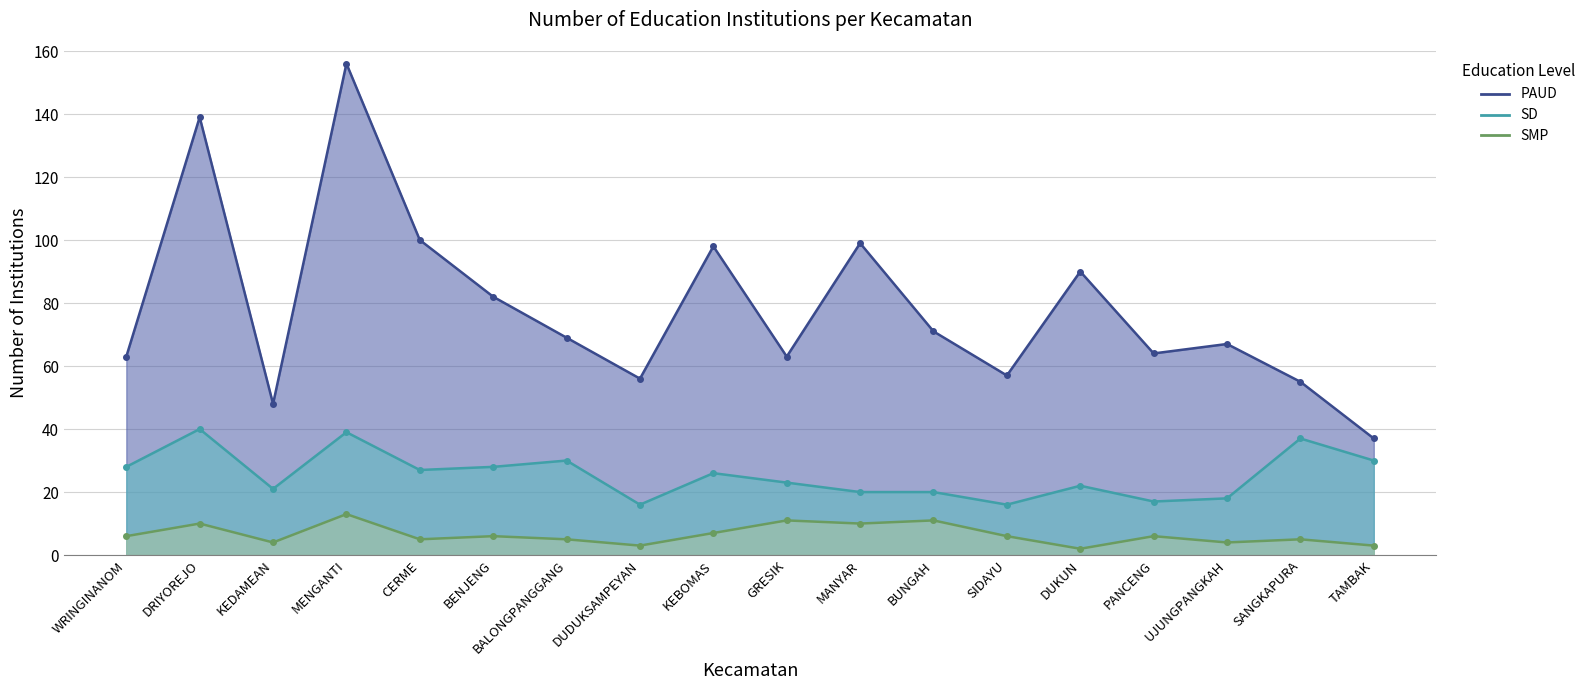

What is the average value of the SD series?

25